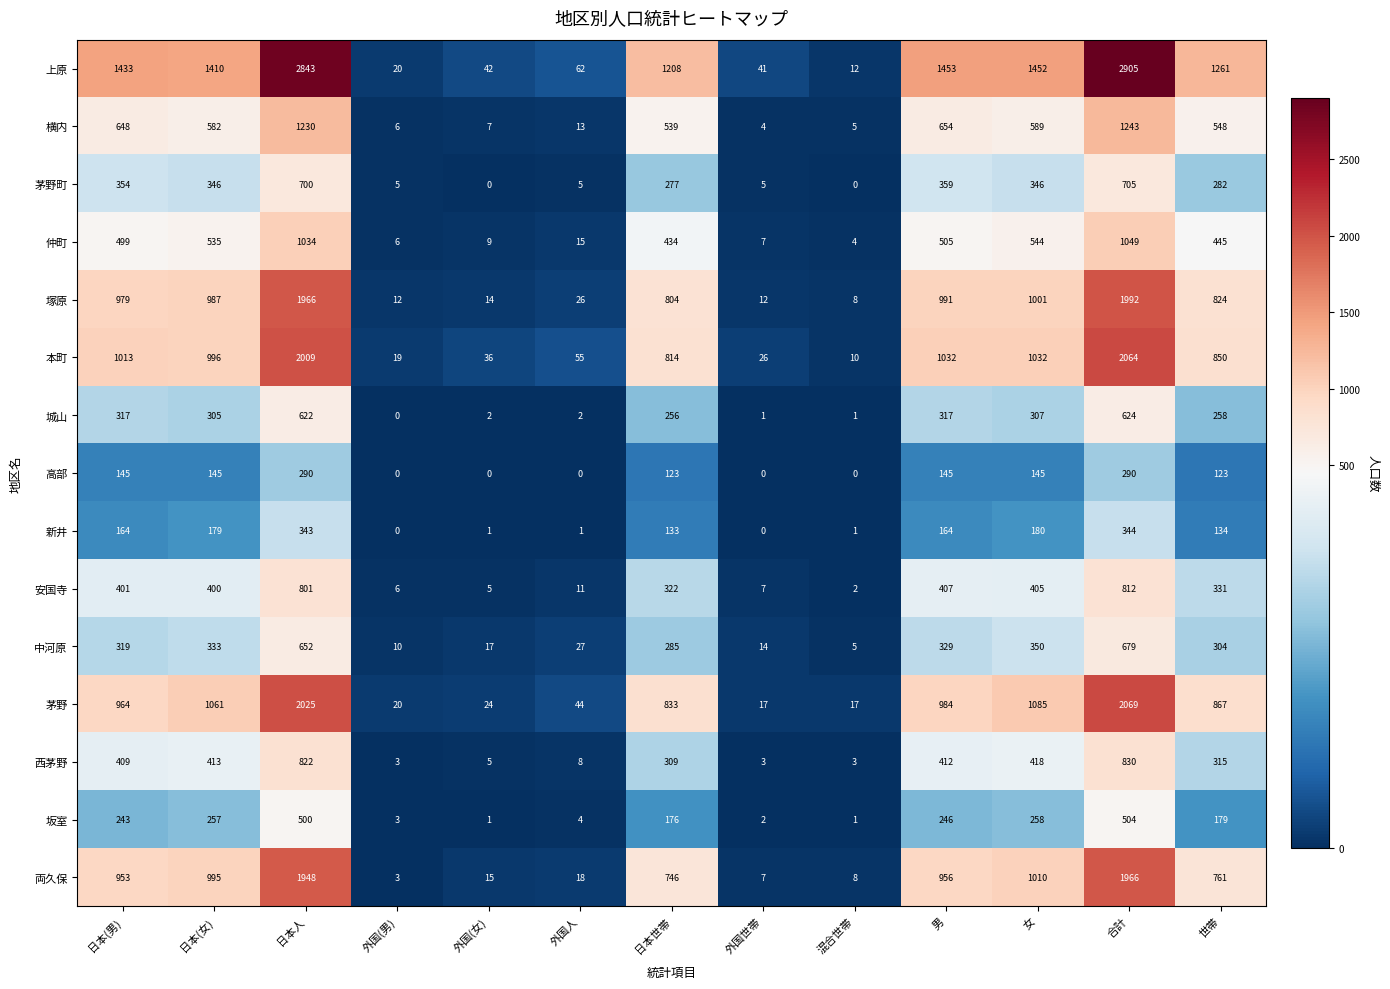

How many categories are shown in the chart?

13